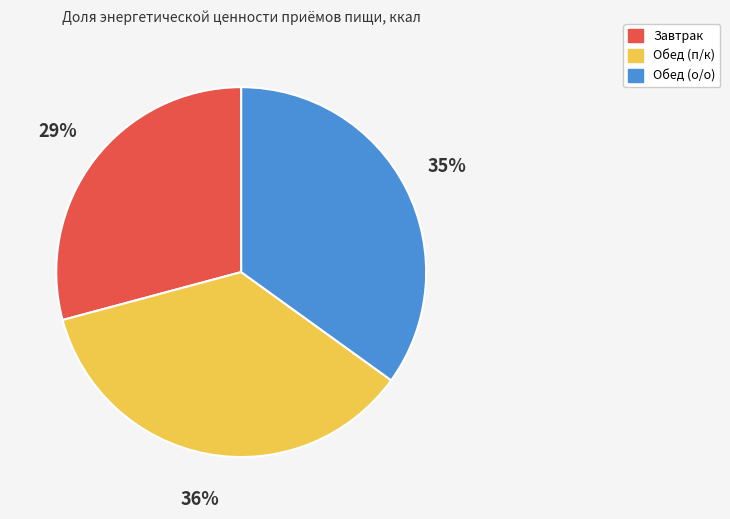

Which slice is the largest?

Обед (п/к)